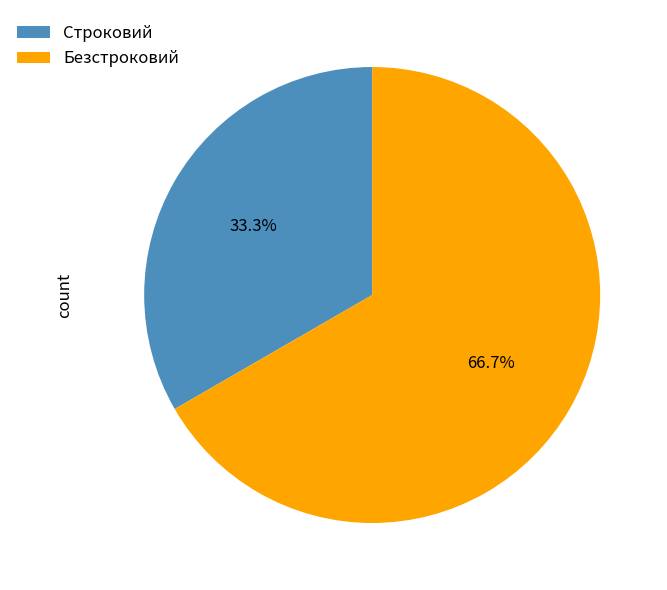

How many slices are in this pie chart?

2